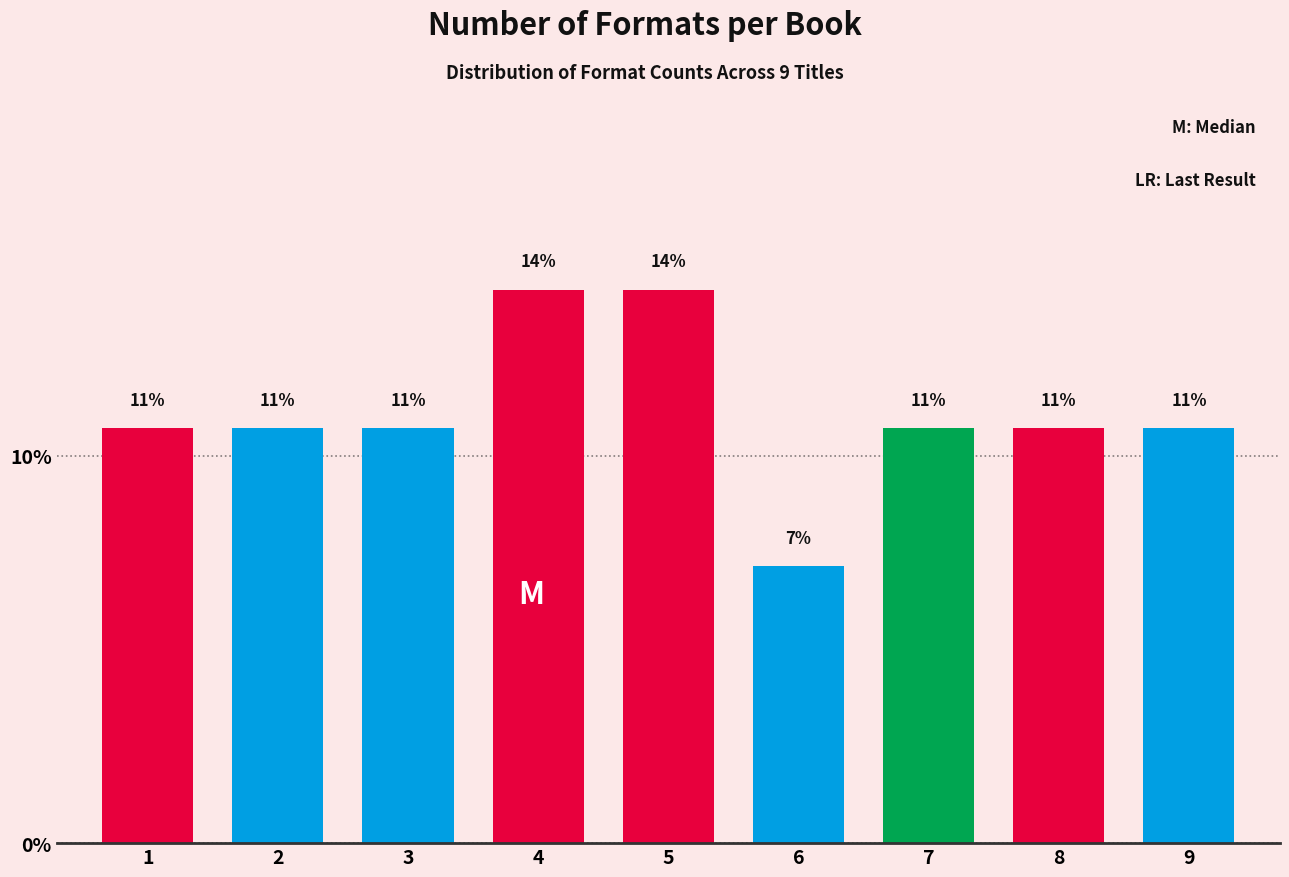

How many bars are there in total?

9